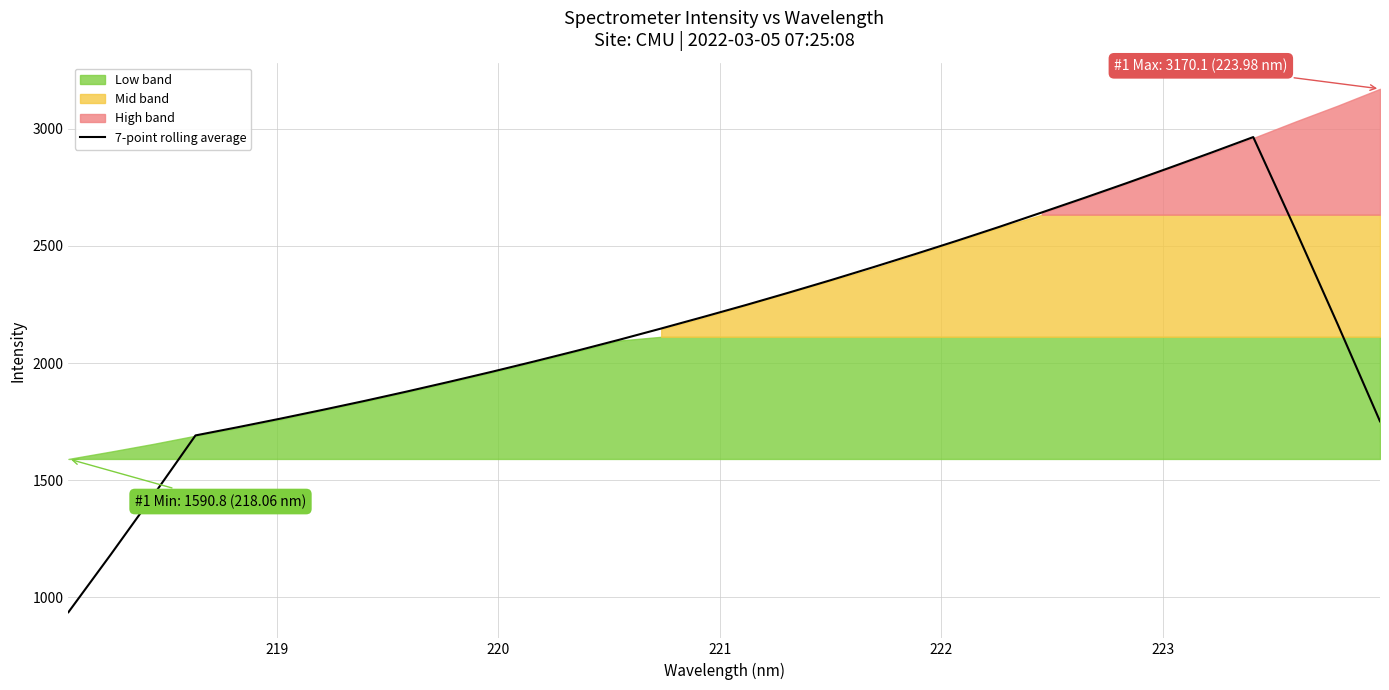

What is the minimum value for 7-point rolling average?

936.8